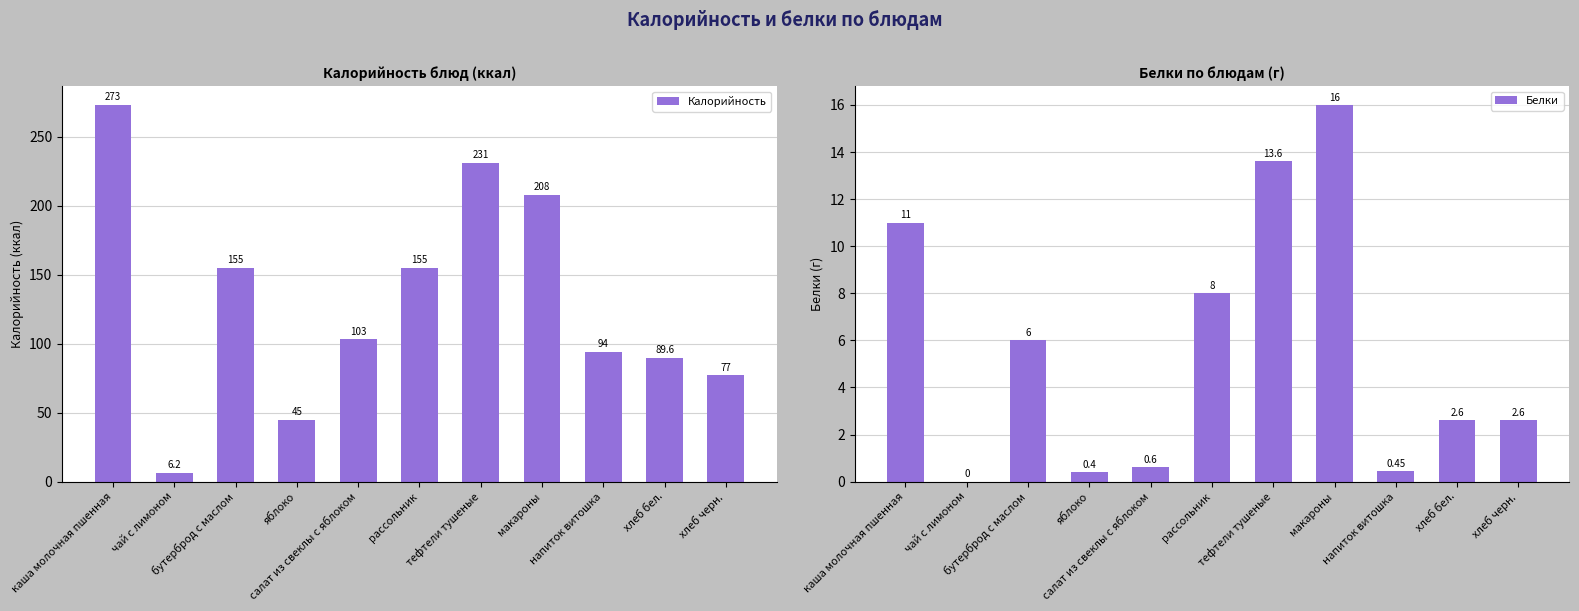

How many data points in Белки are above 2?

7